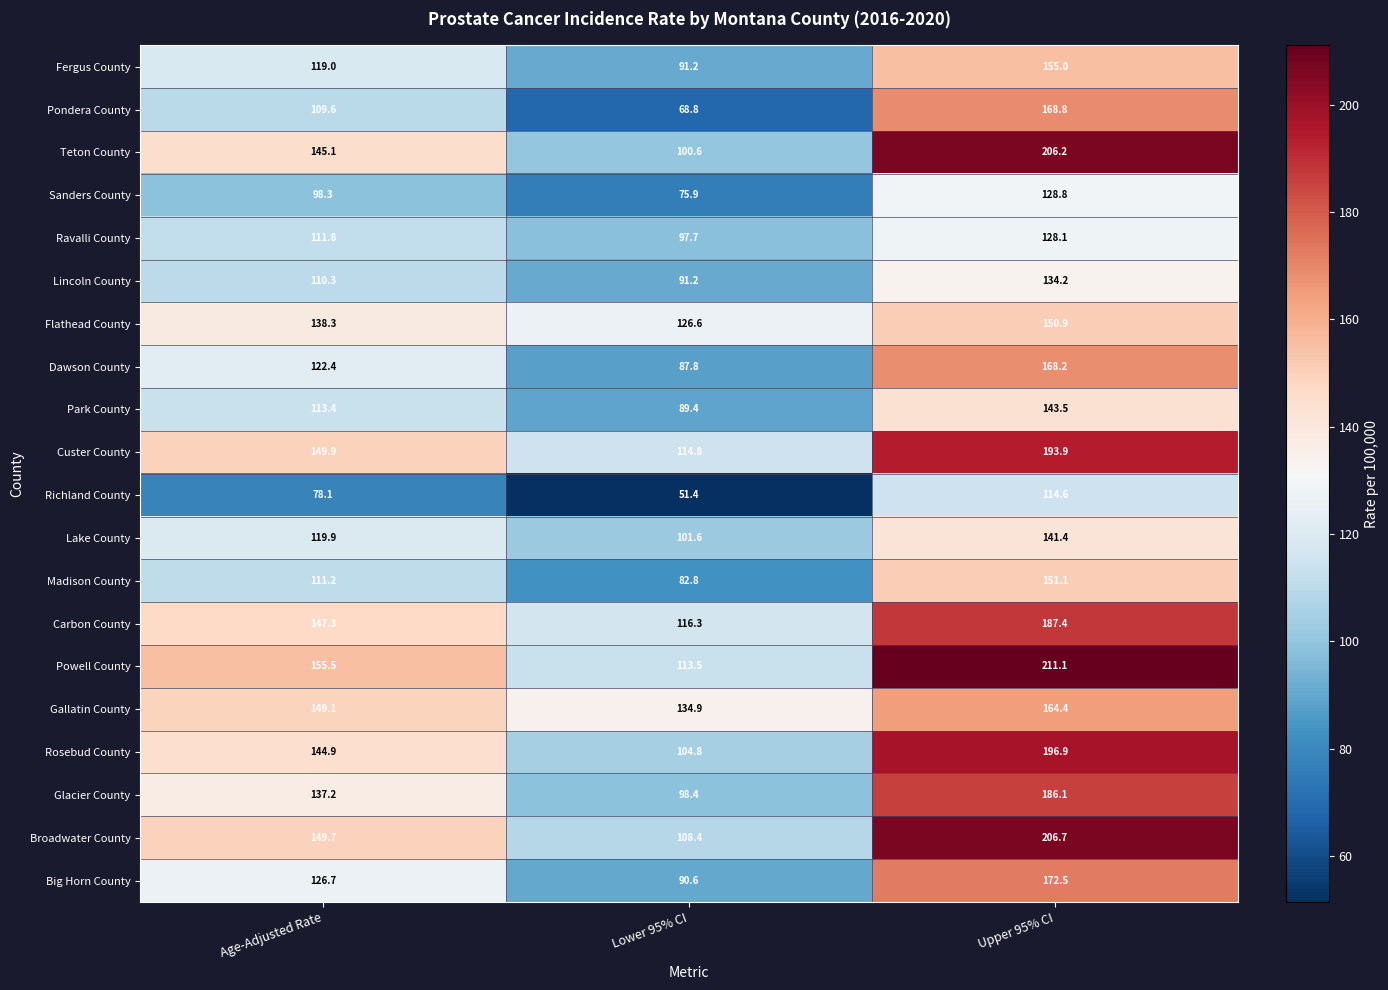

Which series changed the most between Age-Adjusted Rate and Upper 95% CI?

Teton County